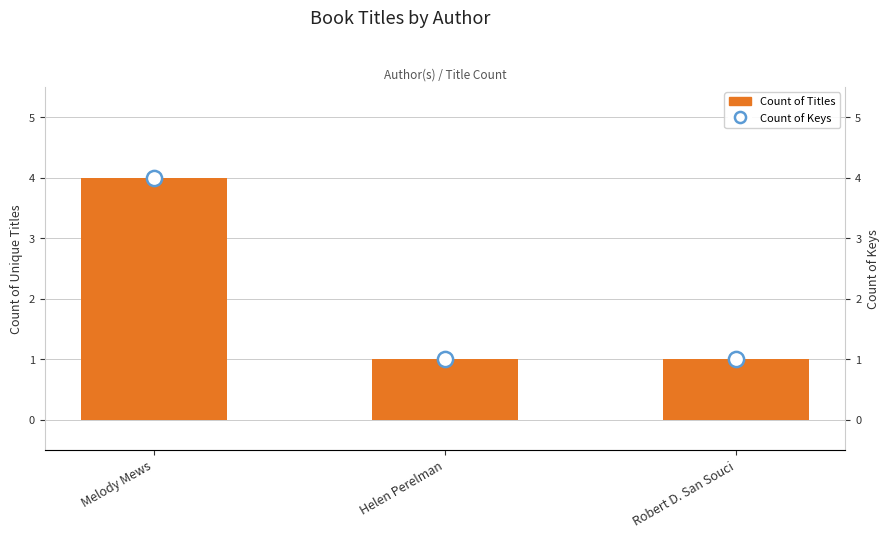

At which category is the sum across all series the highest?

Melody Mews